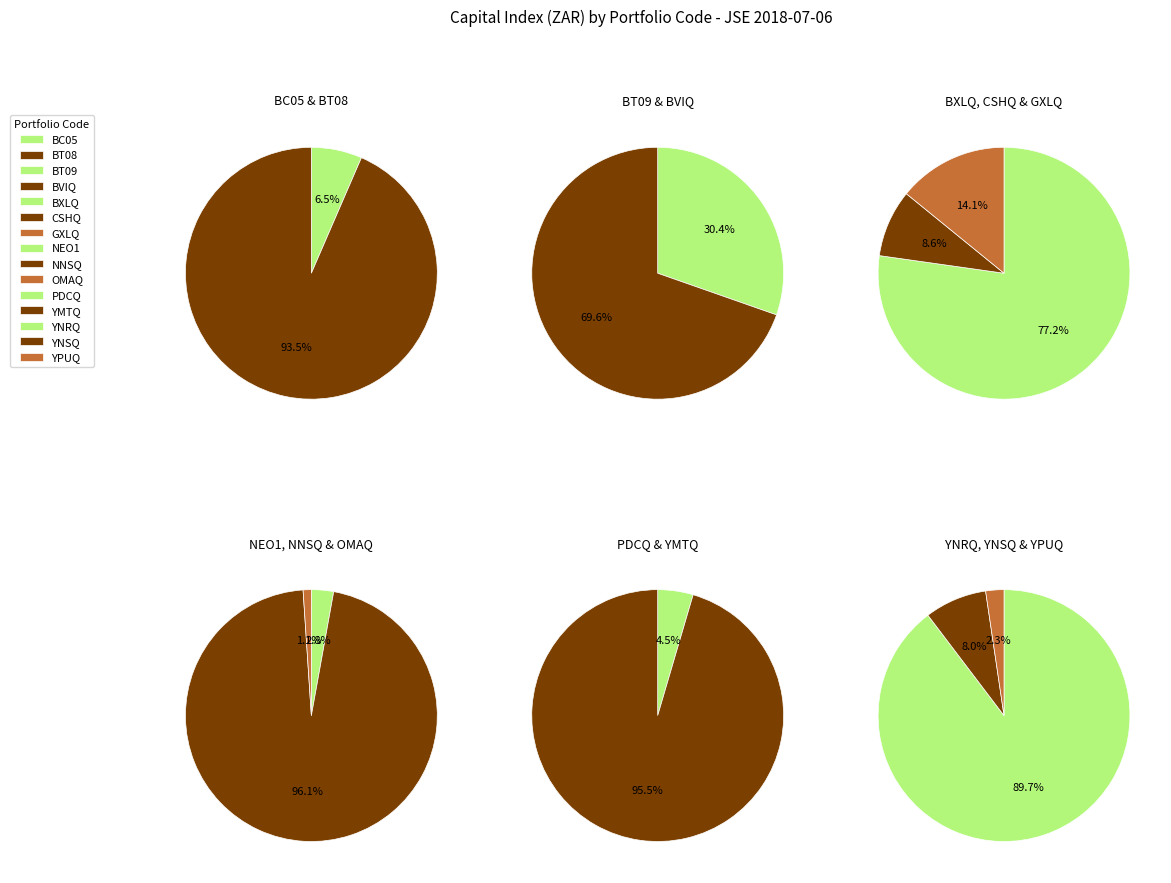

How many segments does this pie chart have?

15